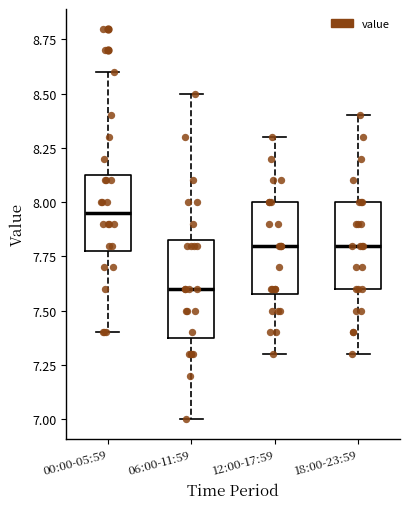

Which box's median line is the lowest?

06:00-11:59